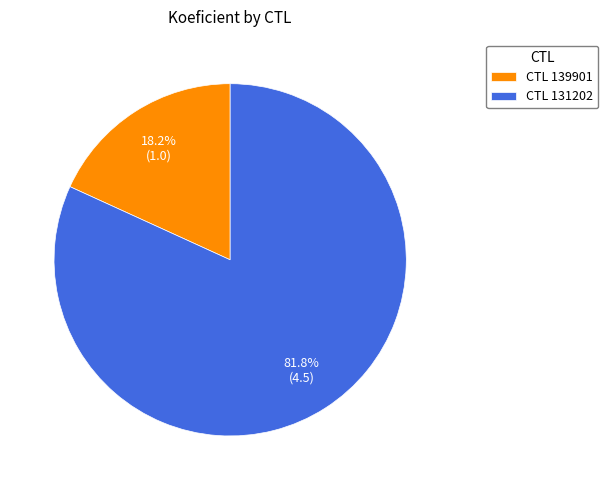

Between CTL 139901 and CTL 131202, which is larger?

CTL 131202